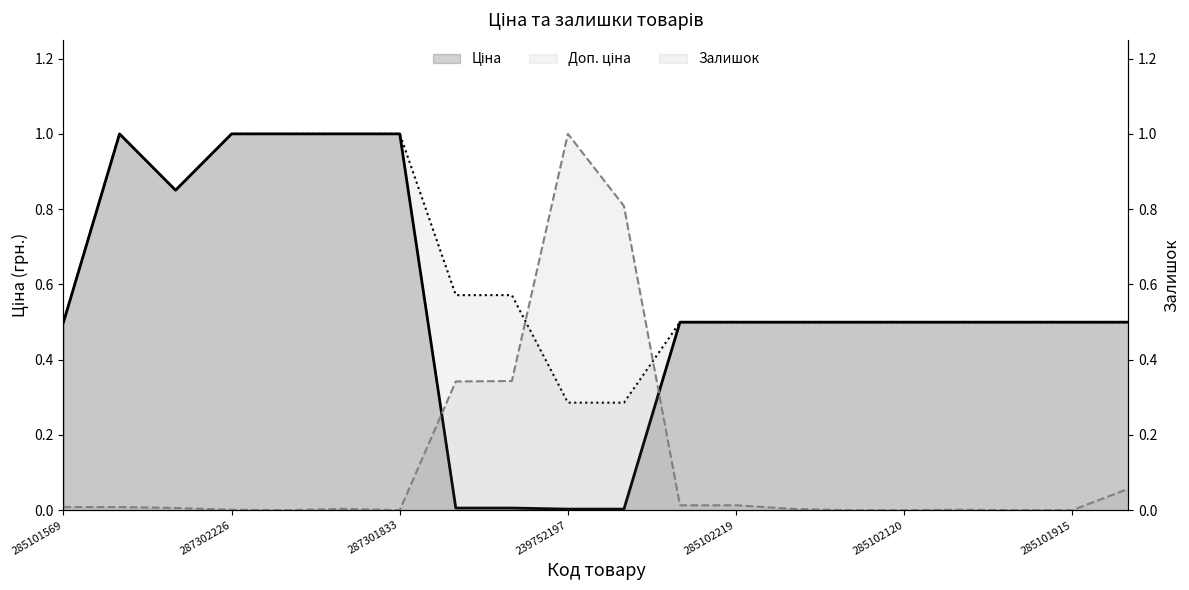

What is the difference between the maximum and second lowest values in the Ціна series?

1.0